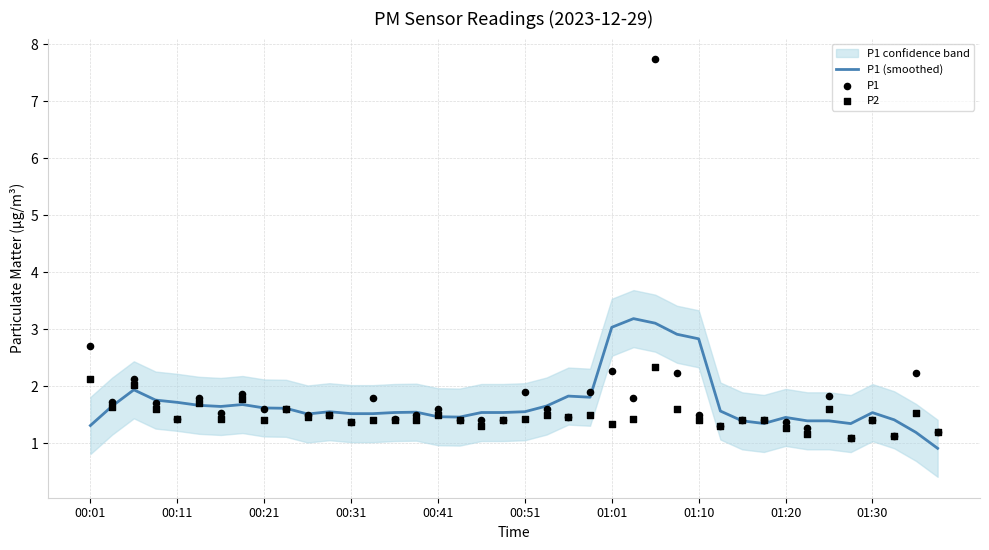

What are all the series names shown in the legend?

P1 (smoothed), P1, P2